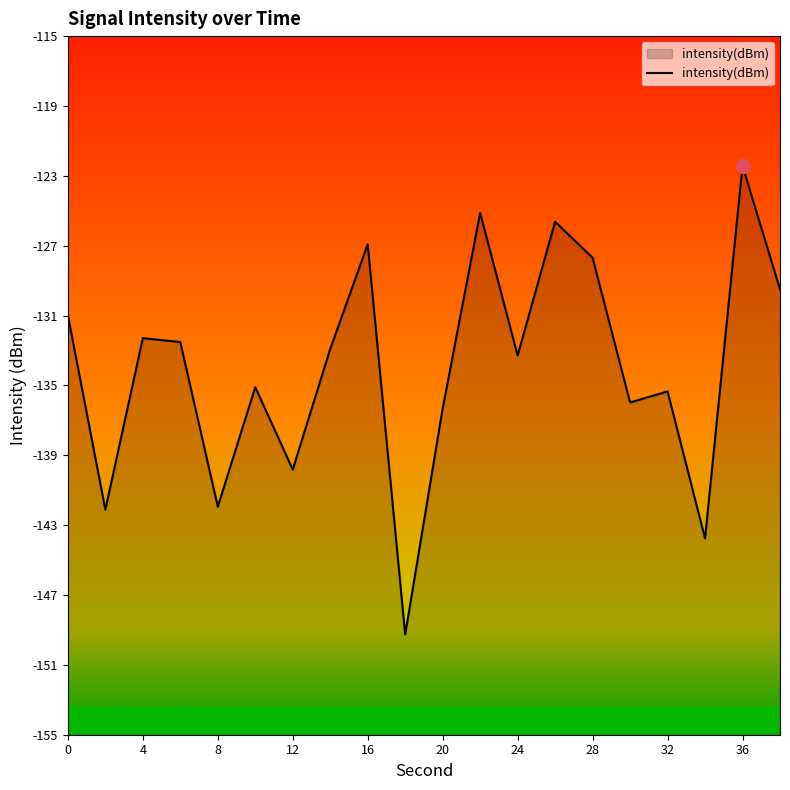

At which category does the chart reach its peak across all series?

36